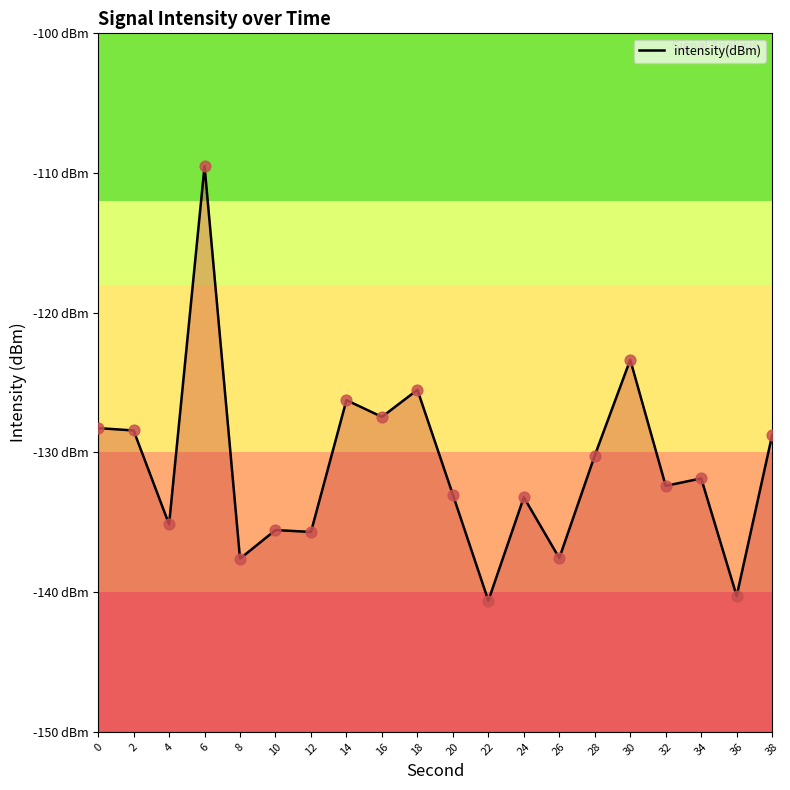

What is the change in value from 20 to 28?

+2.8